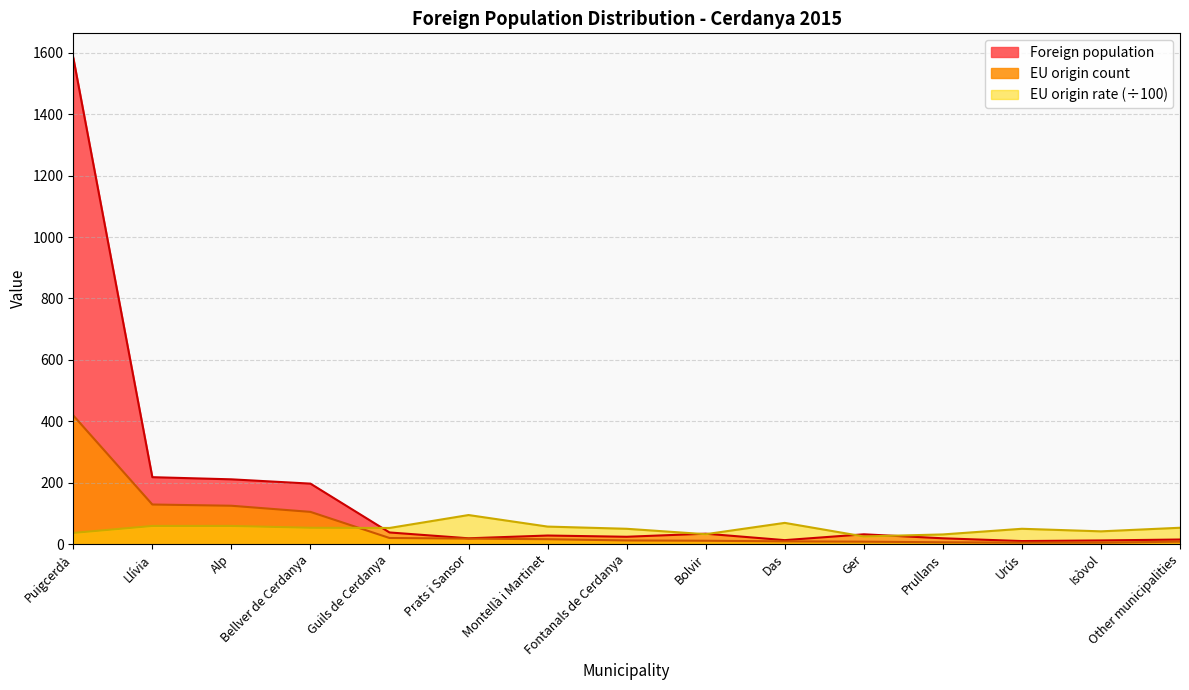

At how many categories does at least one series exceed 1234?

1